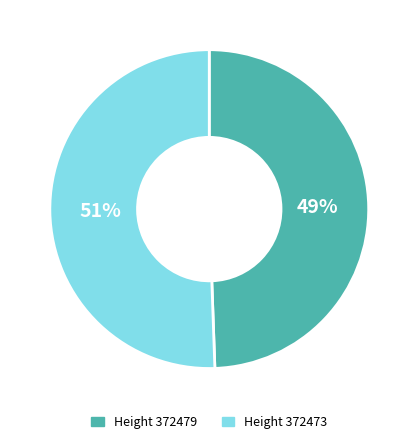

How many slices are in this pie chart?

2